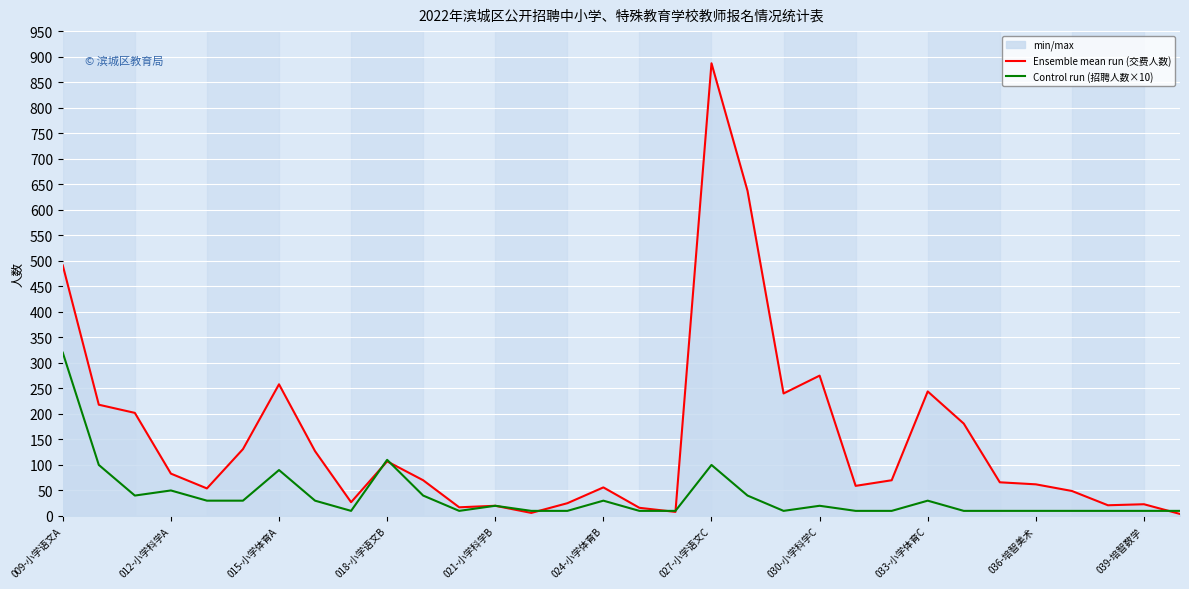

At which category is the sum across all series the highest?

027-小学语文C